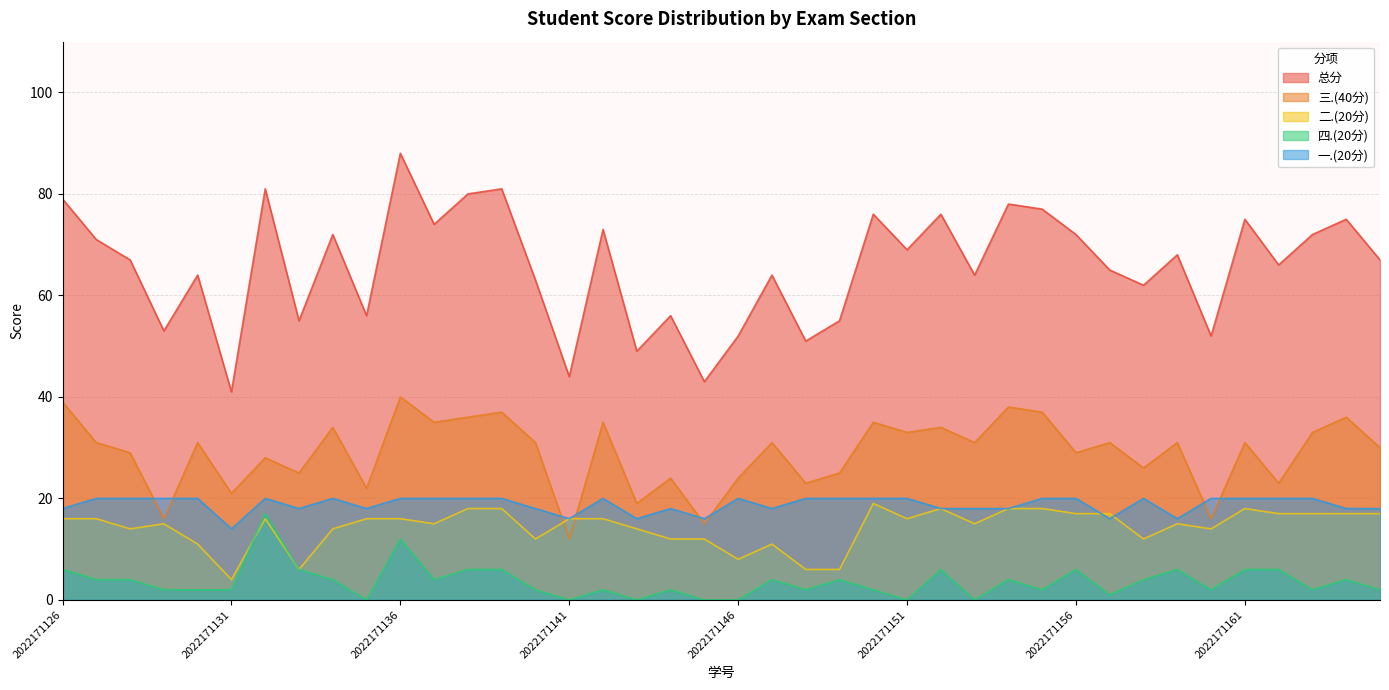

True or false: 总分 has a value of 89 at 2022171149.

False